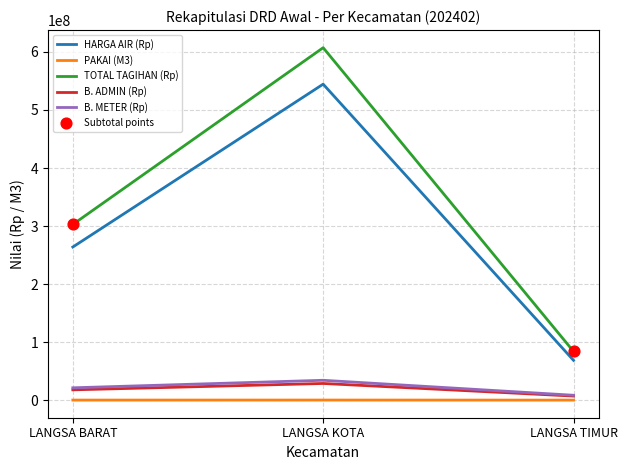

Between LANGSA BARAT and LANGSA TIMUR, which series saw the biggest shift?

TOTAL TAGIHAN (Rp)